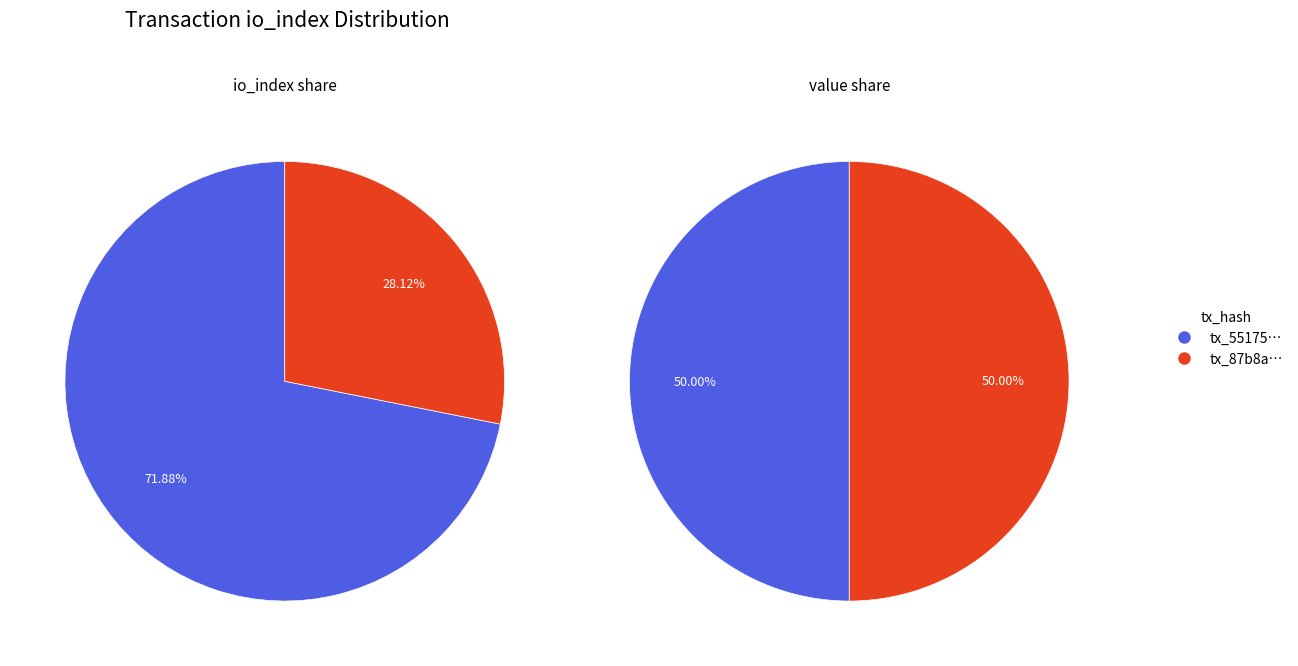

Do values_io_index and values_value together represent more than half of the pie?

Yes